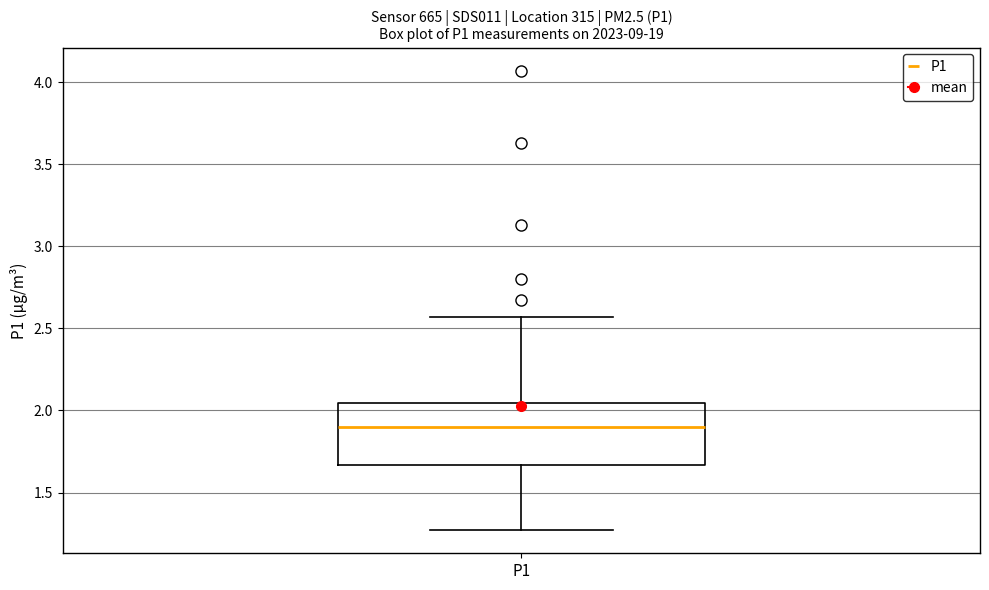

Read this box plot against the y-axis: the position of the median line, the range covered by the box, and the ends of both whiskers. The values are not printed on the chart, so give them approximately, as read against the axis.

median 1.90, box 1.65 to 2.05, whiskers 1.25 to 2.55